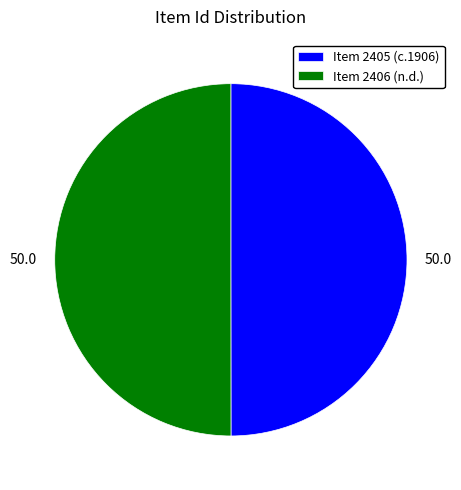

Approximately how many times larger is the value at Item 2405 (c.1906) compared to Item 2406 (n.d.)?

1.0